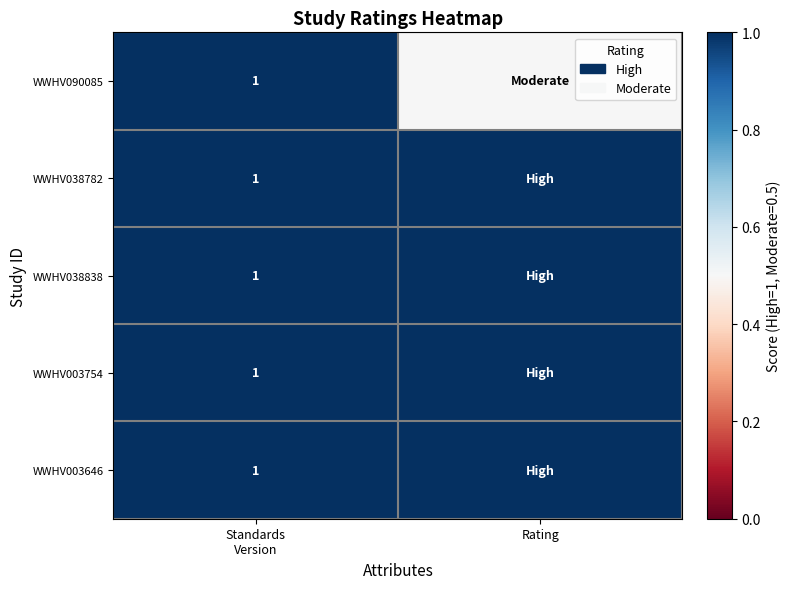

Count the number of categories in the chart.

2